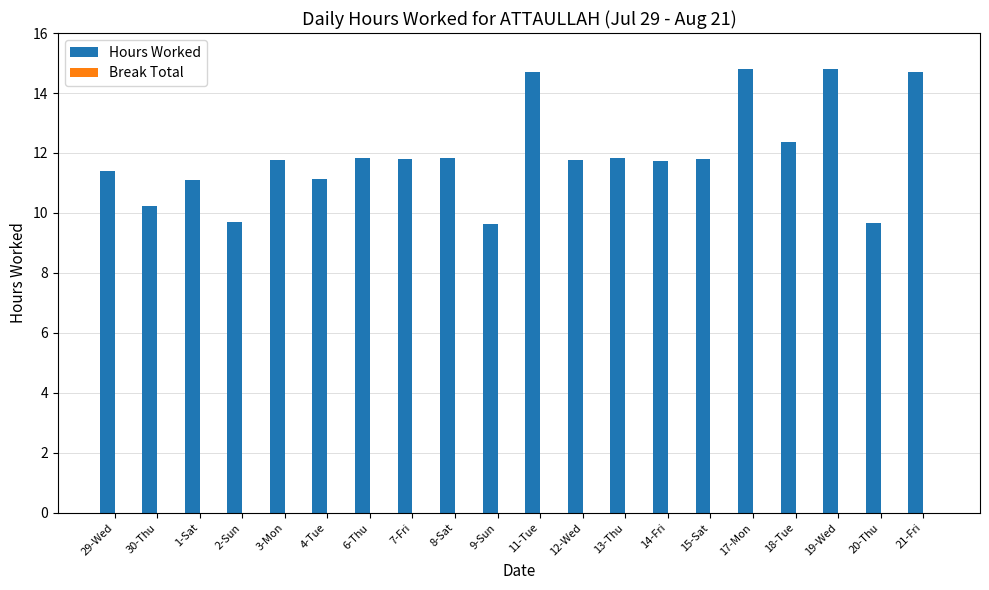

What position from the left is 20-Thu?

19